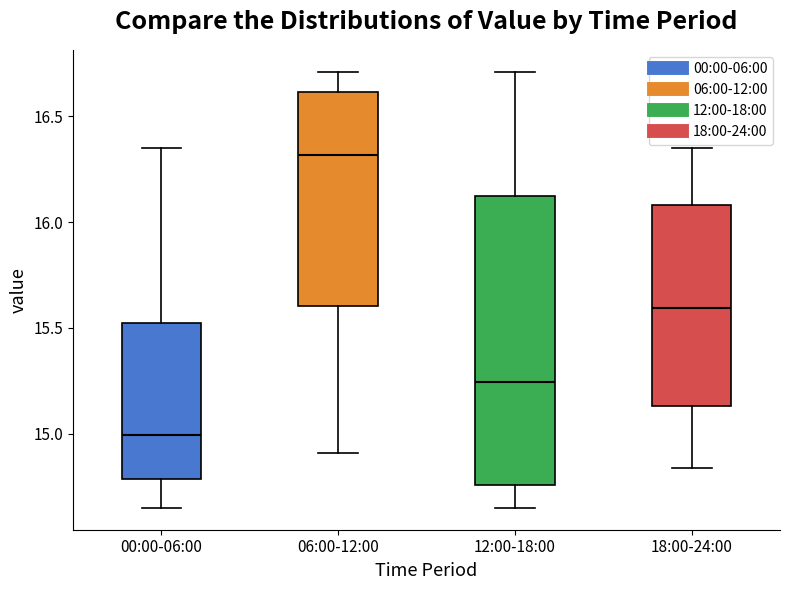

Comparing the boxes themselves (not the whiskers), which one is the tallest?

12:00-18:00